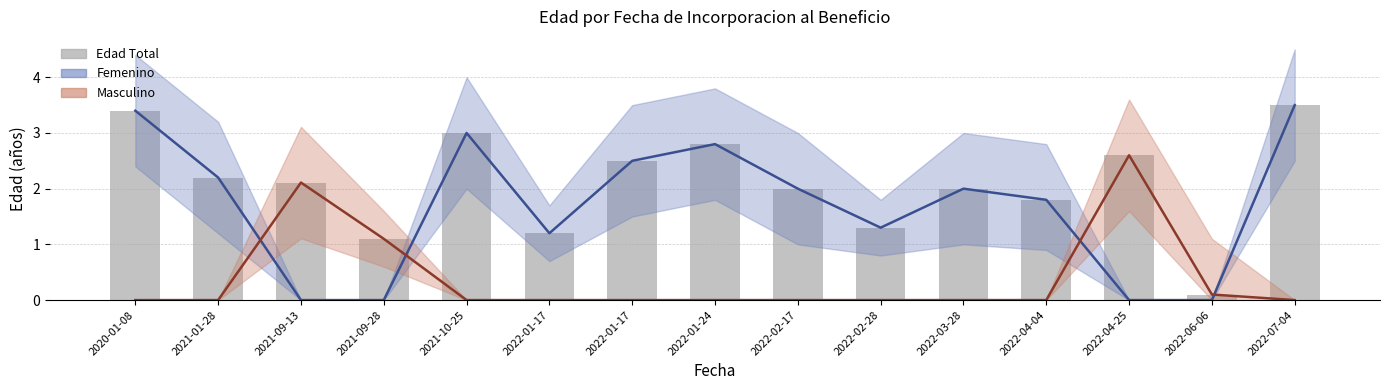

Which category has the lowest value in the Edad Total series?

2022-06-06